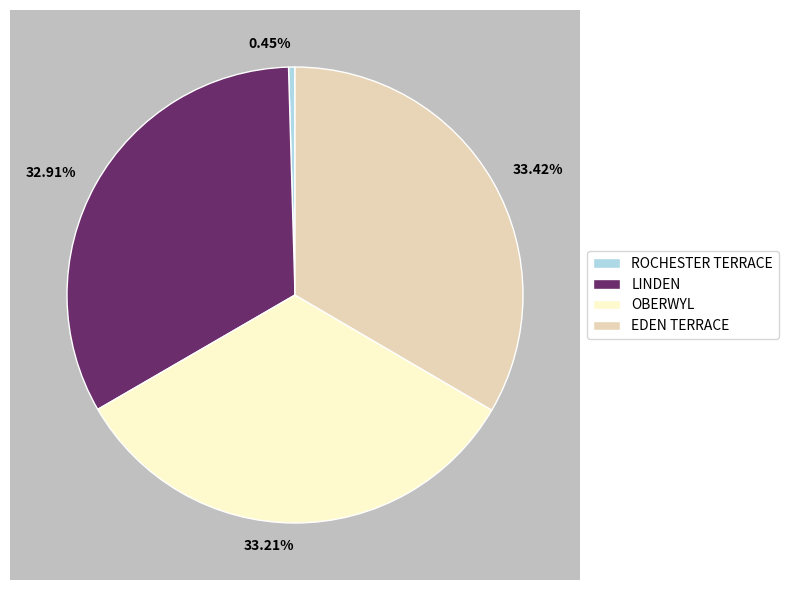

Count the number of slices in the pie.

4